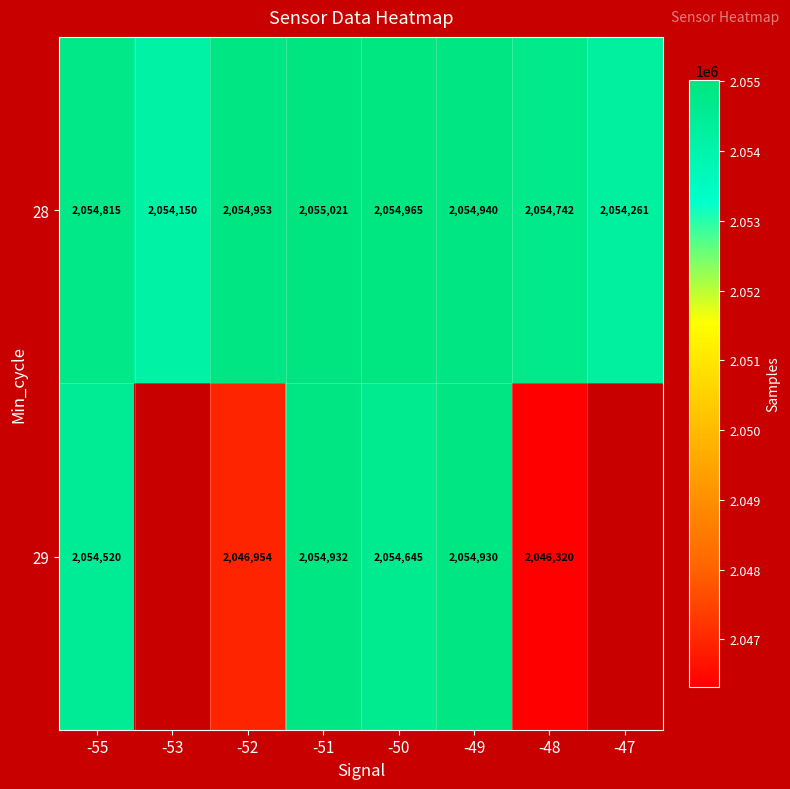

Is the value of 28 at -50 greater than the value of 29 at -50?

Yes